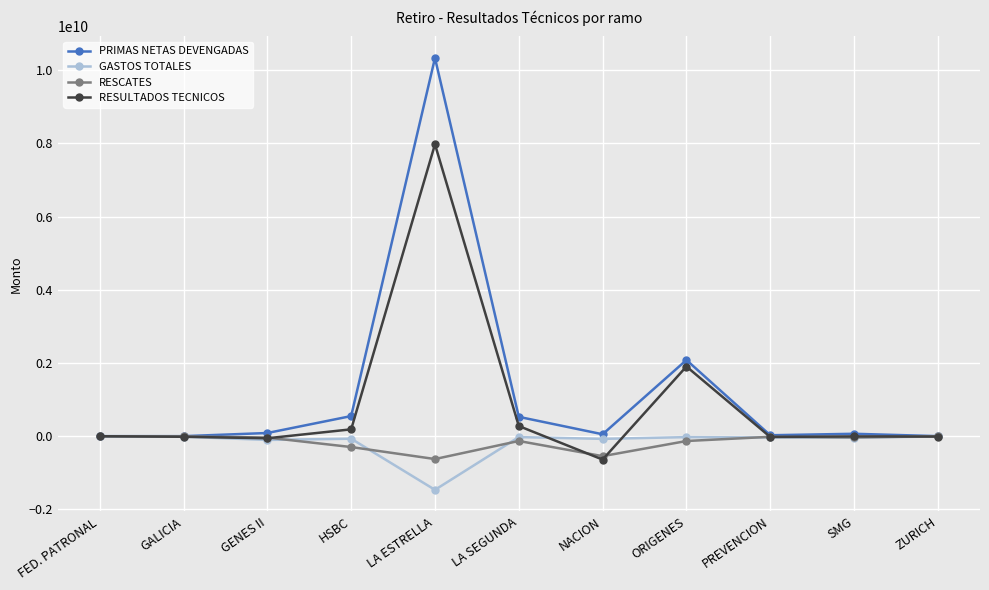

How many interior local valleys does the PRIMAS NETAS DEVENGADAS series have?

3